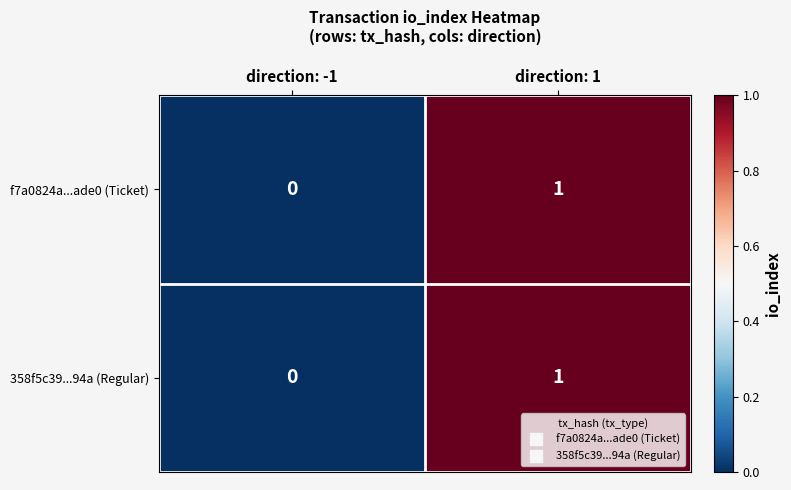

List the labels in order of 358f5c39...94a (Regular) value, smallest first.

direction: -1, direction: 1